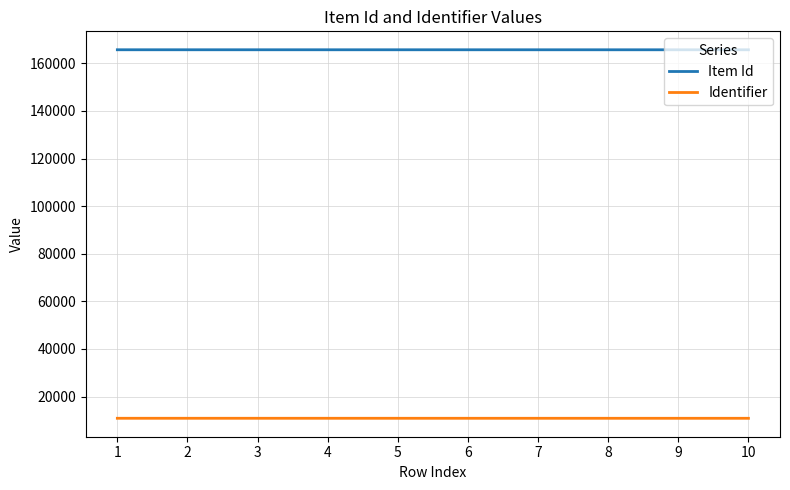

Is this an area chart (filled region under the line)?

No